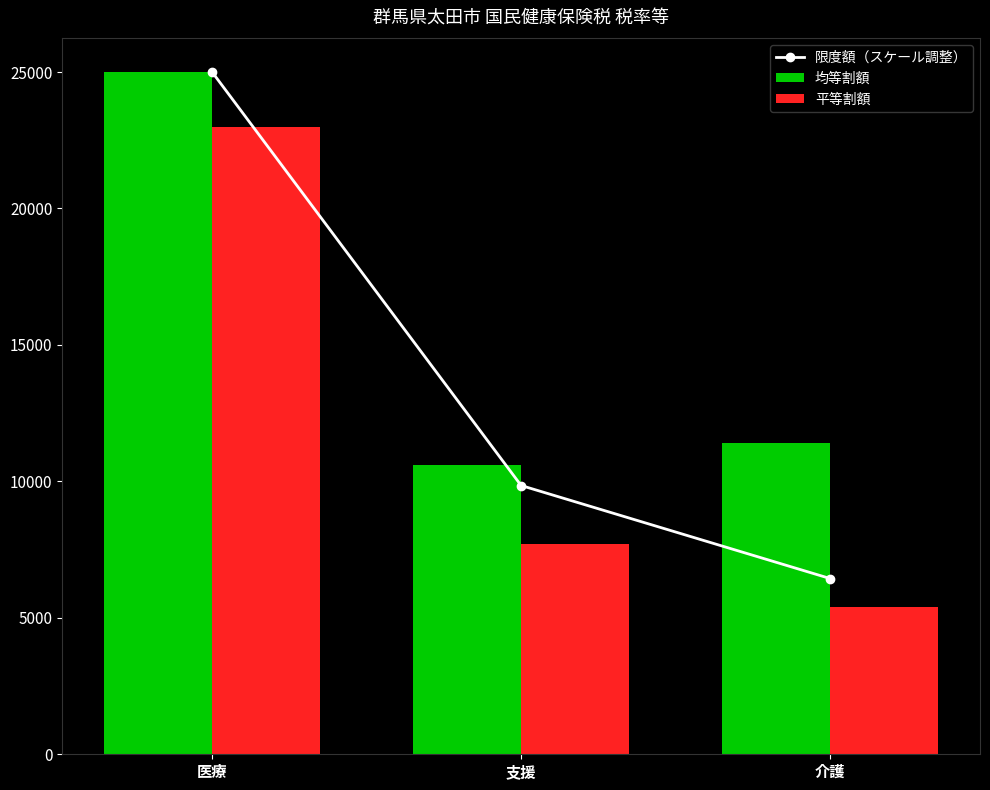

Is it true that 均等割額 equals 7957.2 at 医療?

False